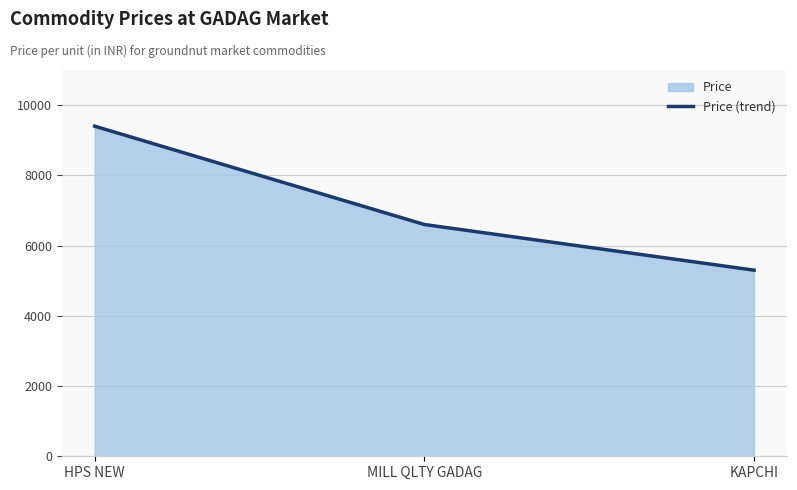

Between MILL QLTY GADAG and KAPCHI, which is larger?

MILL QLTY GADAG